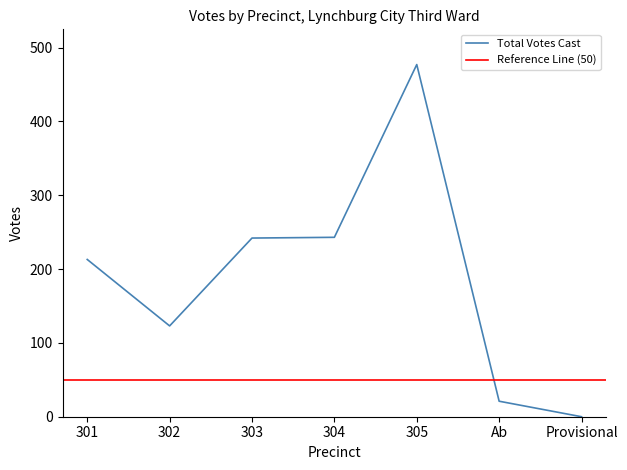

Is it true that Total Votes Cast equals 656 at 305?

False